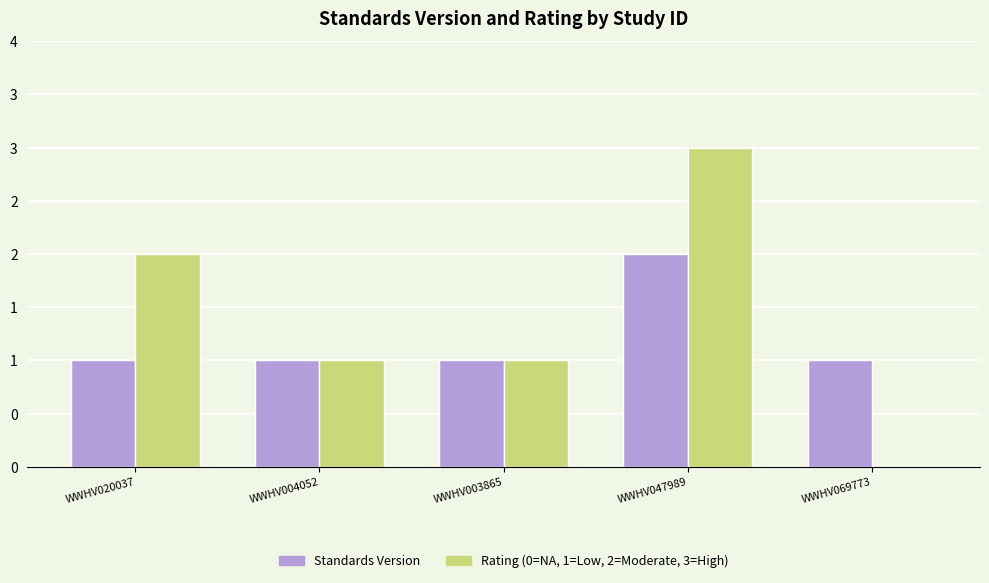

Reading left to right, transcribe all the data shown in this chart.

Standards Version: WWHV020037=1	WWHV004052=1	WWHV003865=1	WWHV047989=2	WWHV069773=1
Rating (encoded): WWHV020037=2	WWHV004052=1	WWHV003865=1	WWHV047989=3	WWHV069773=0